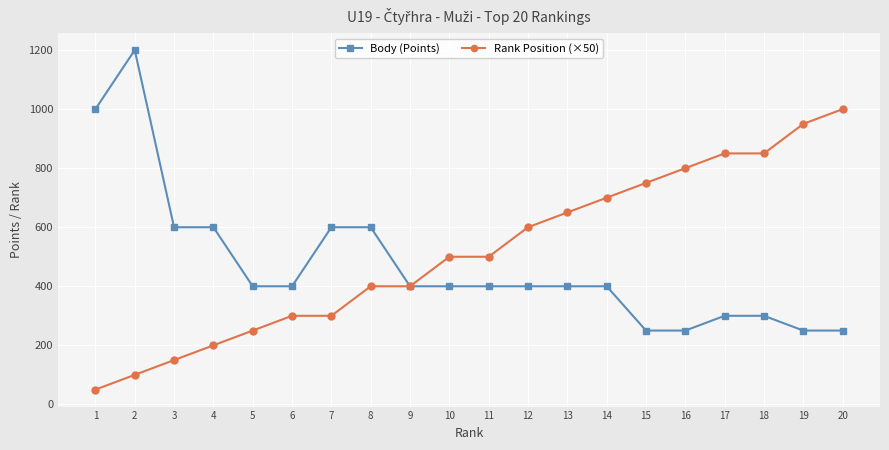

List the series in order of their overall mean, lowest first.

Body (Points), Rank Position (×50)